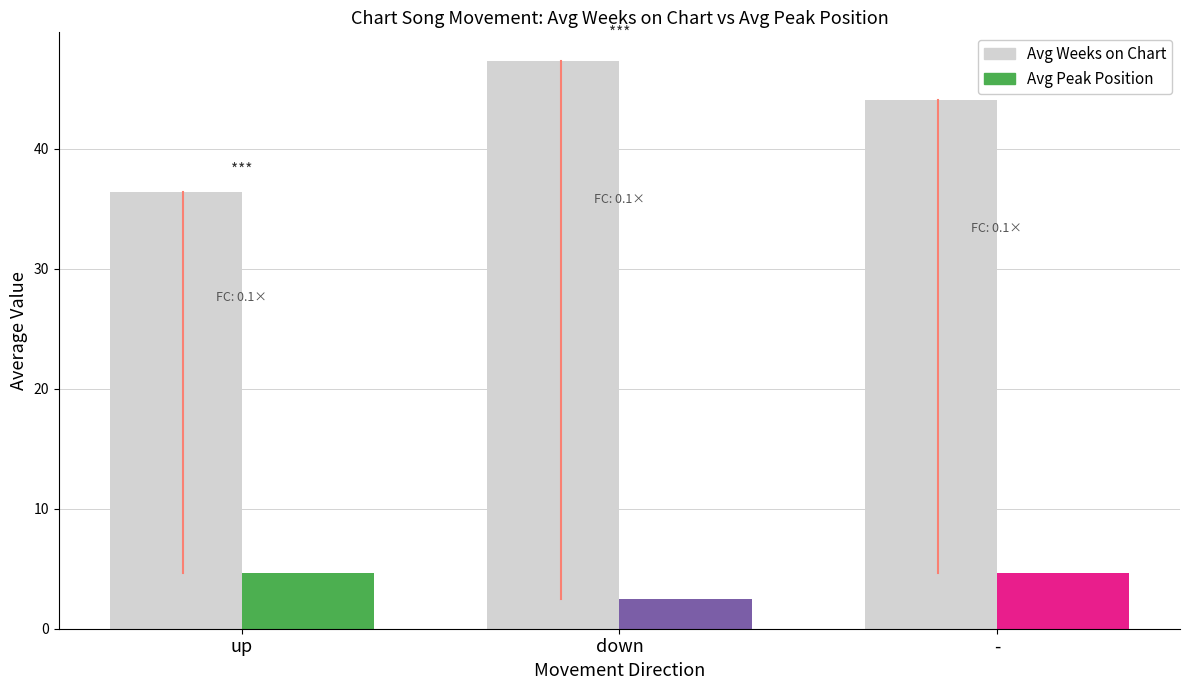

At which category does the chart reach its peak across all series?

down